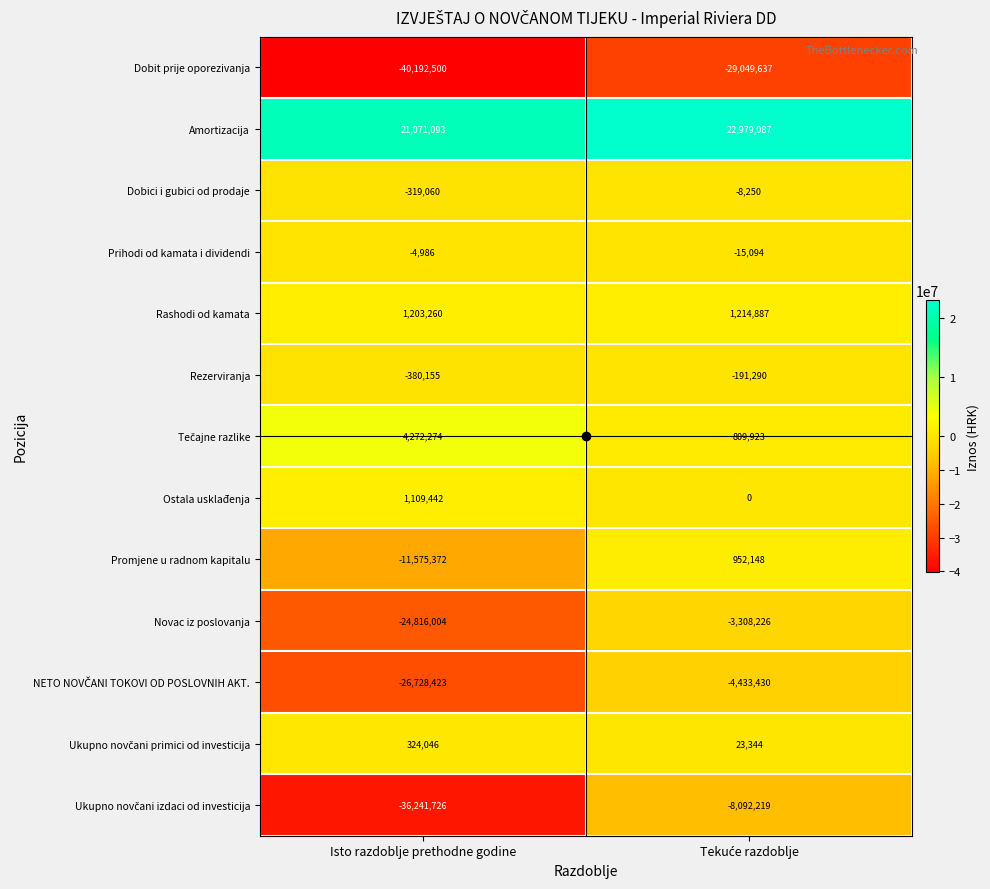

What is the average value of the Dobit prije oporezivanja series?

-34621068